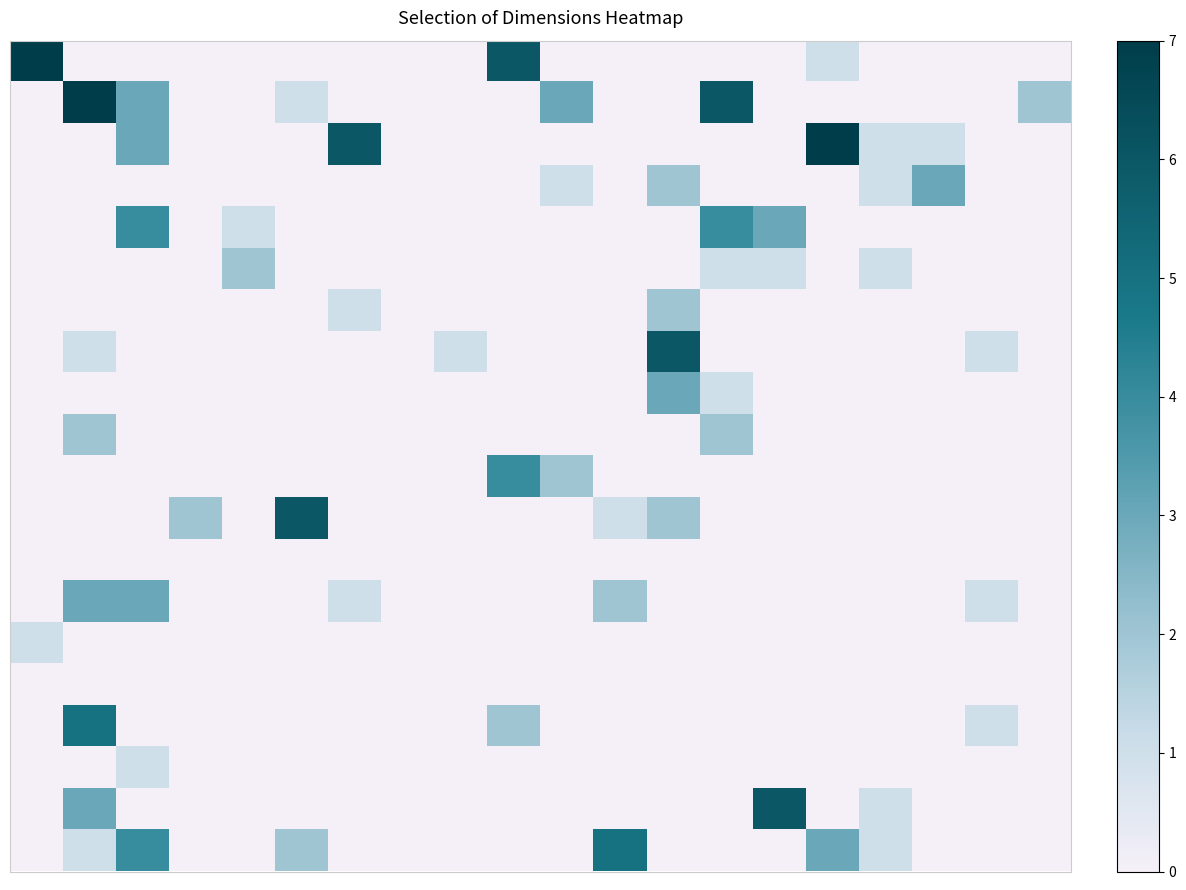

At which category is the sum across all series the highest?

1